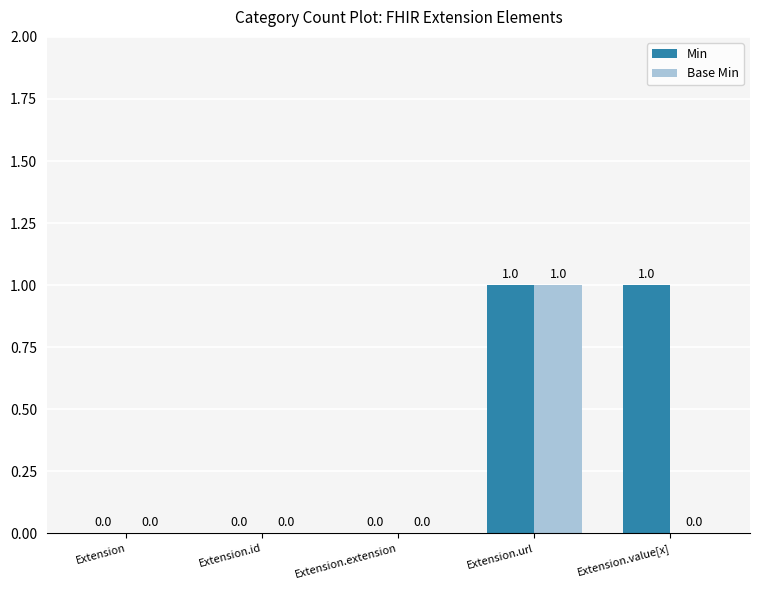

Which series changed the most between Extension.id and Extension.value[x]?

Min